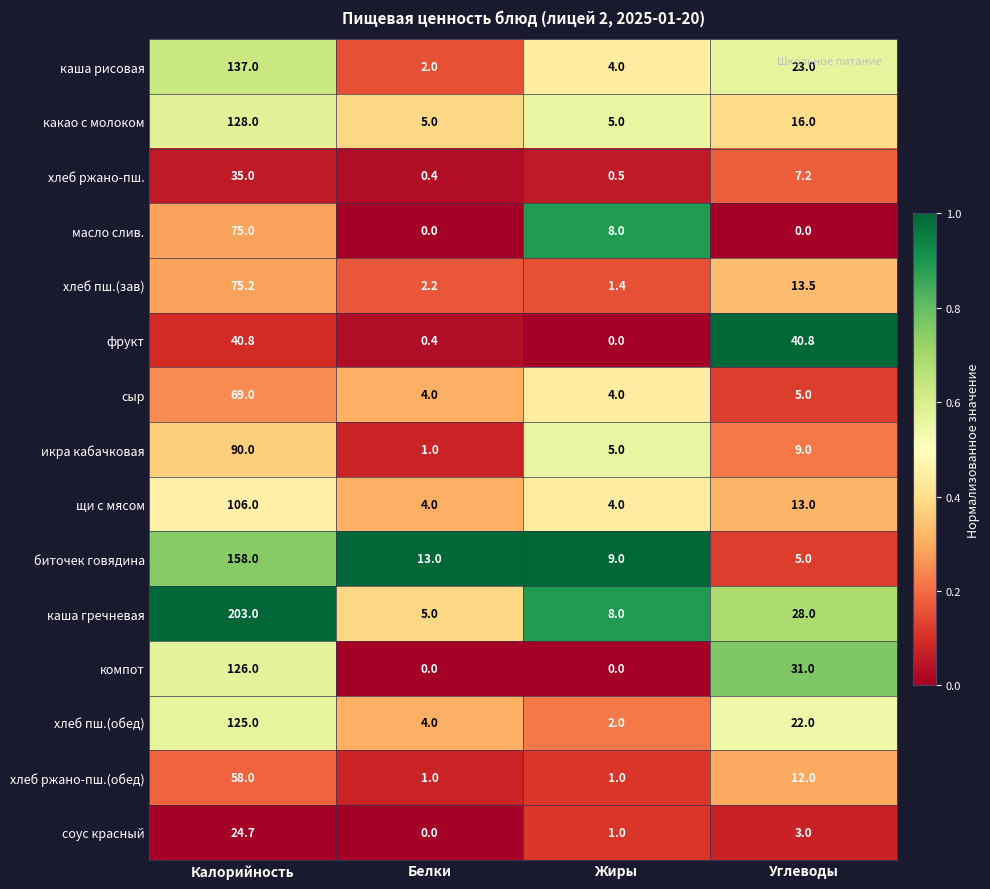

At which label is фрукт closest to 20?

Белки